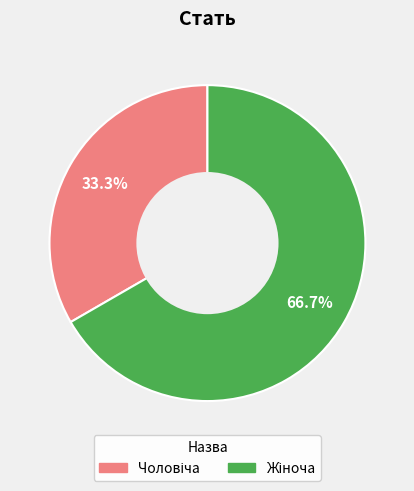

Does any single category account for the majority?

Yes